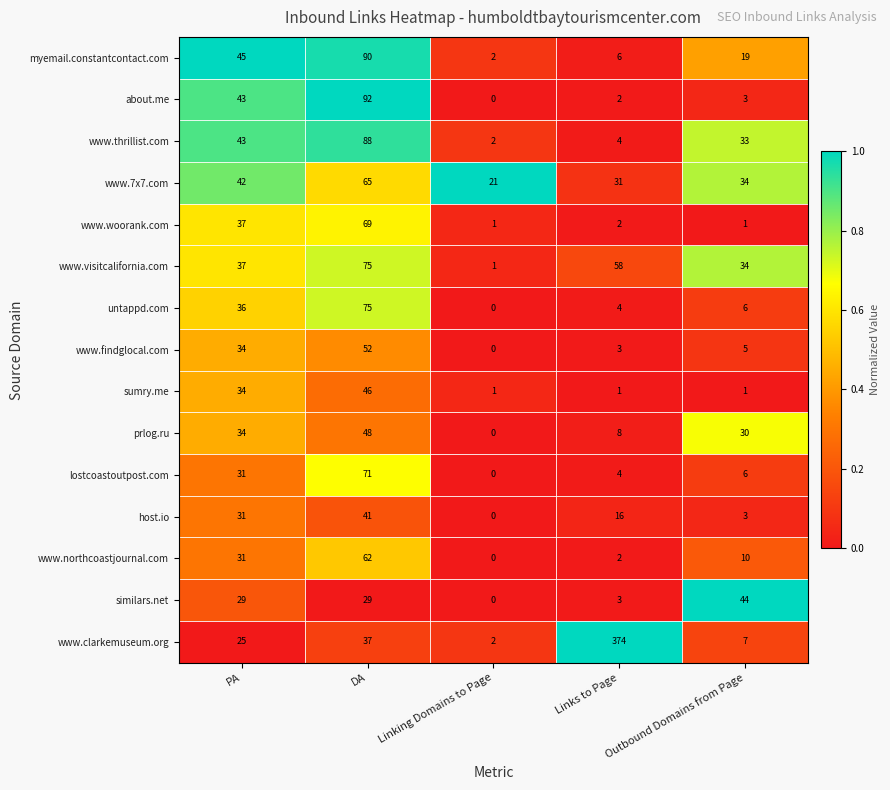

Which category has the highest value across all series?

Links to Page